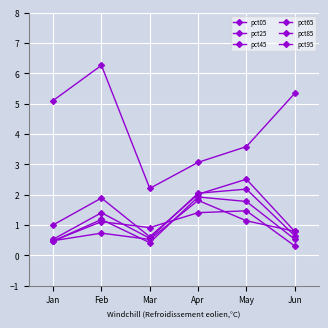

What is the highest value of the pct85 series?

1.8